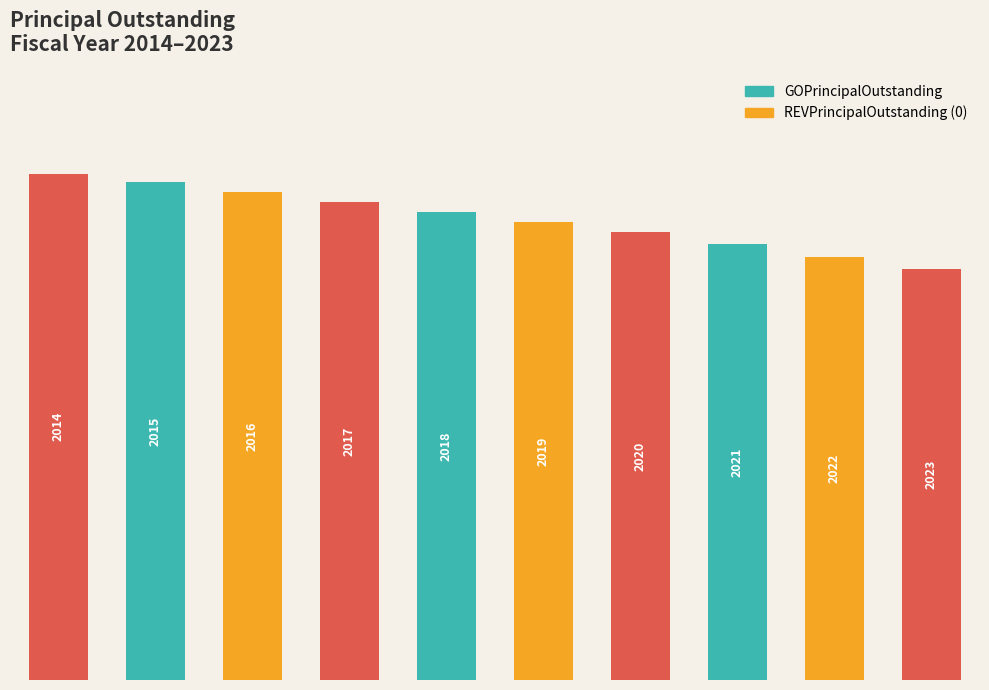

List the labels in order of value, smallest first.

9, 8, 7, 6, 5, 4, 3, 2, 1, 0